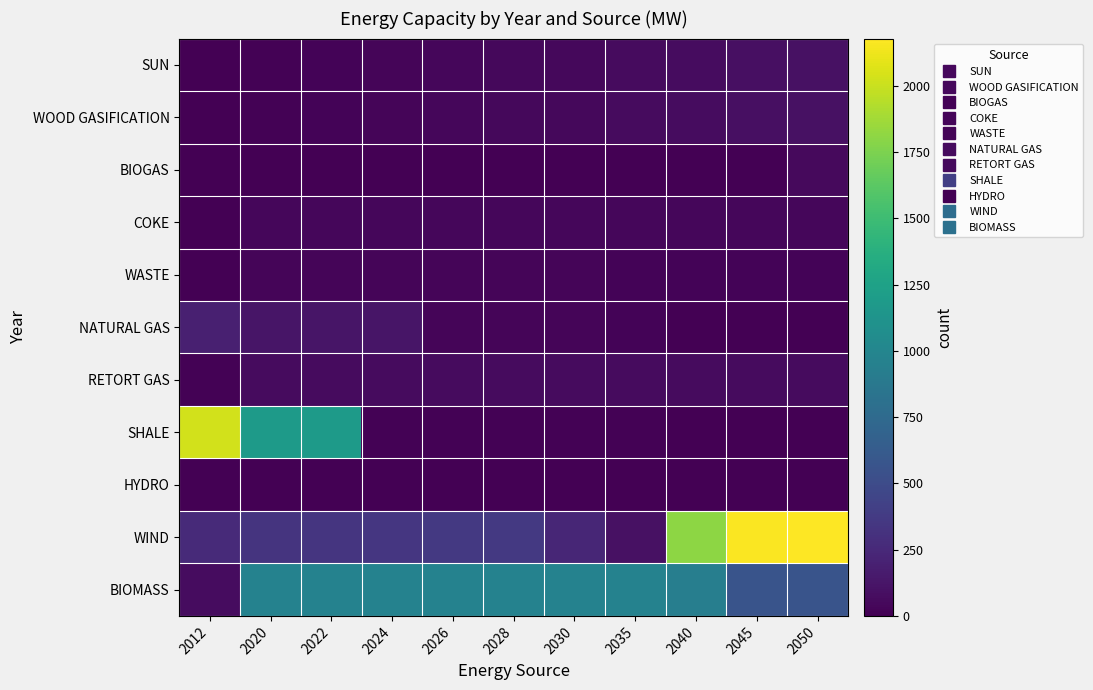

How many categories are shown in the chart?

11